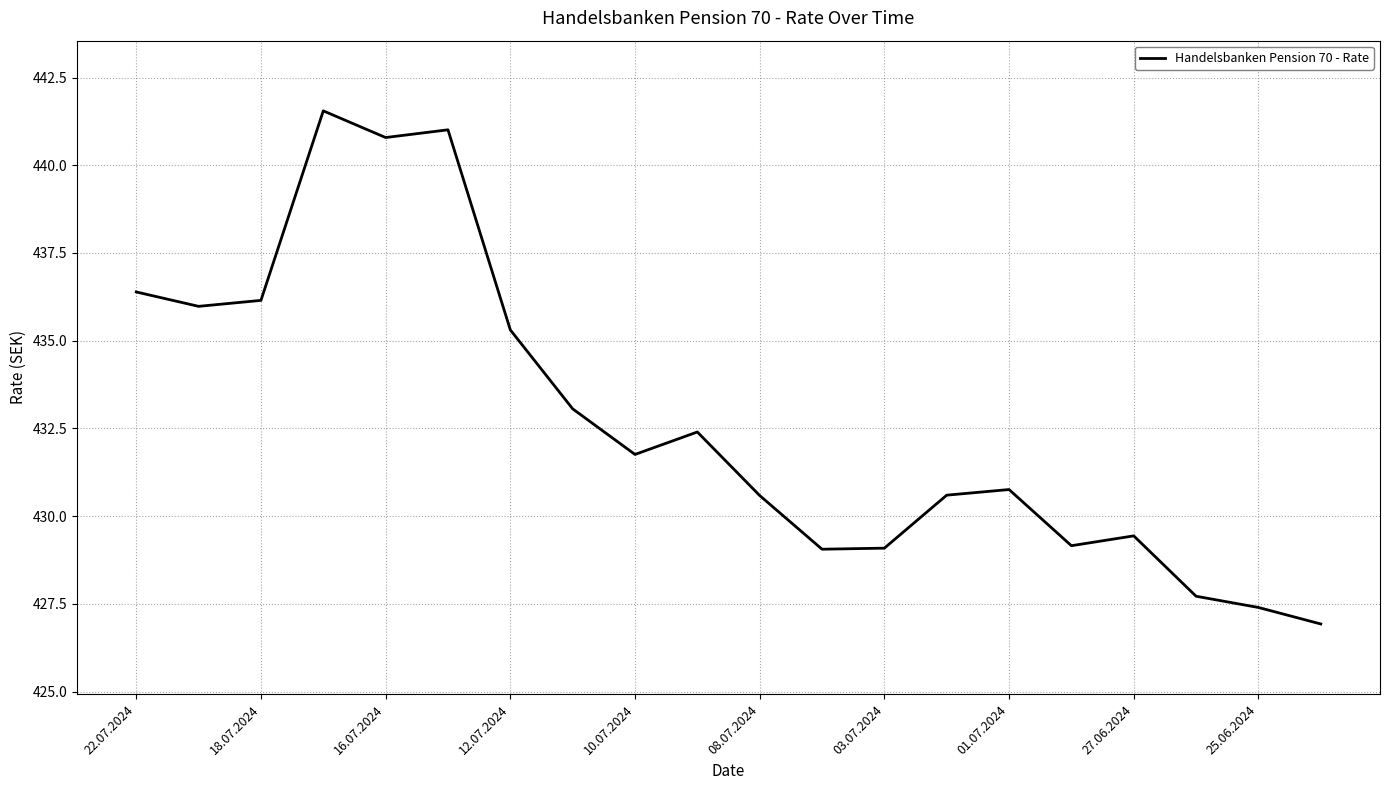

What is the difference between the maximum and minimum values?

14.6